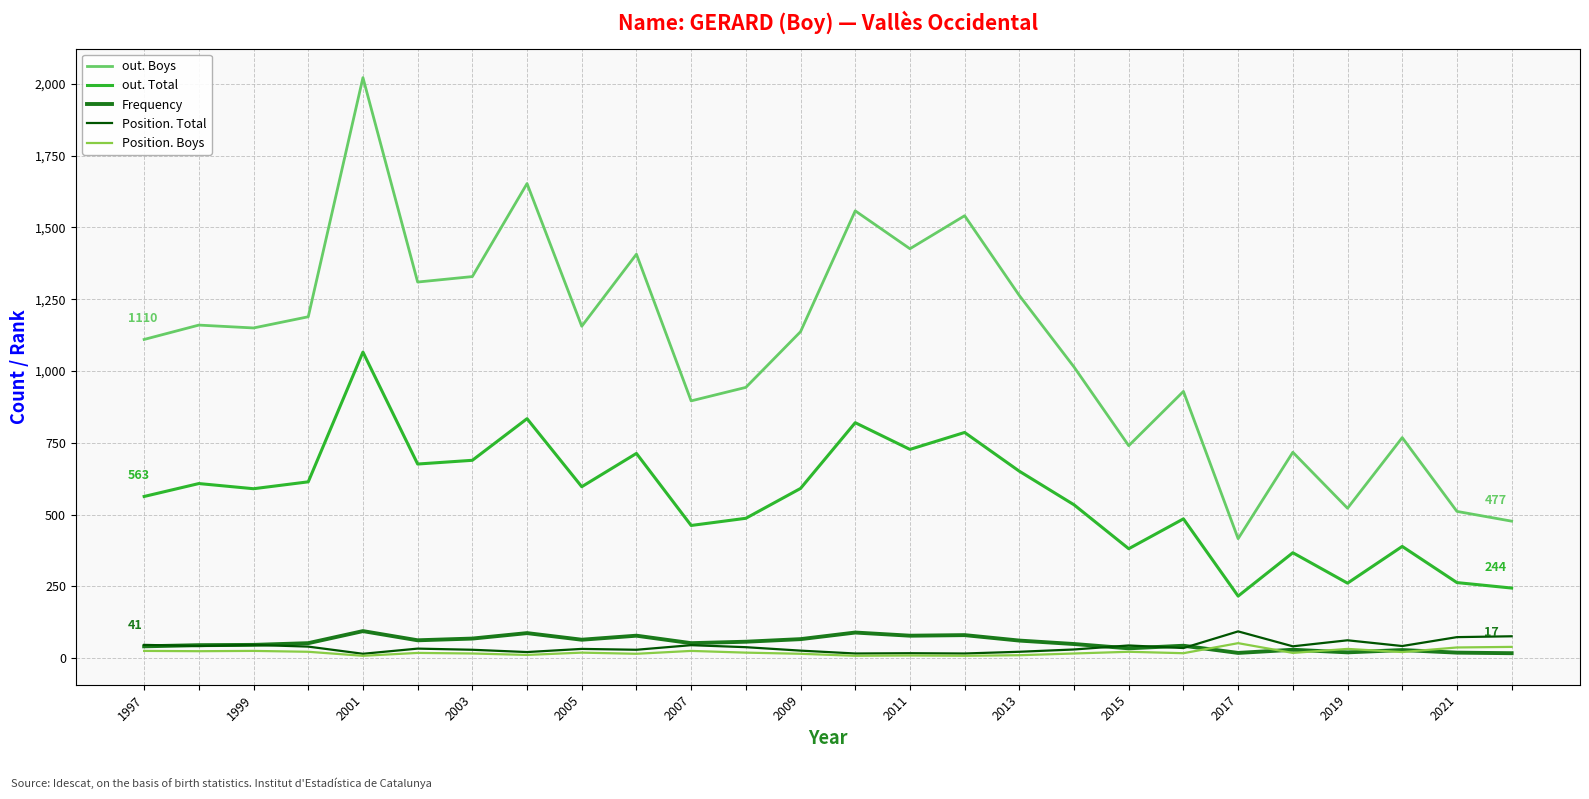

Which series has the largest range (max minus min)?

out. Boys